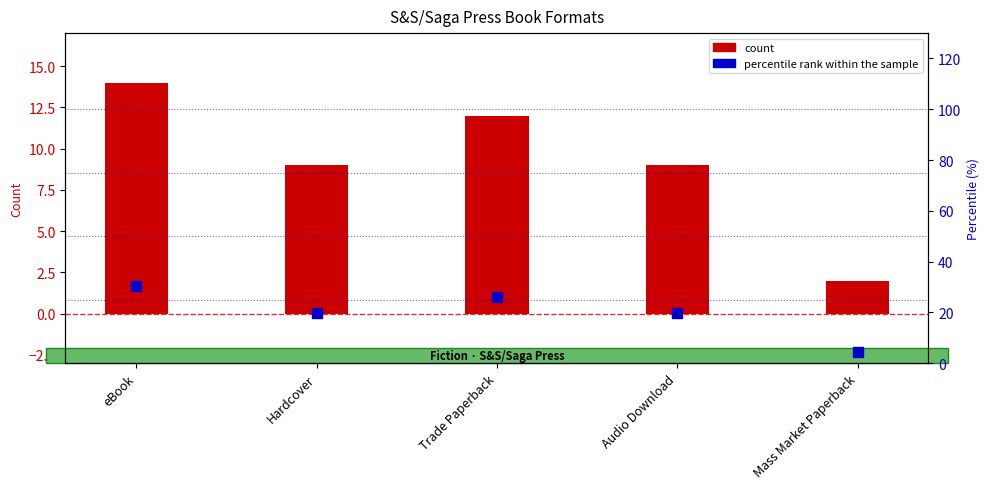

Which series contains the lowest Y value?

count